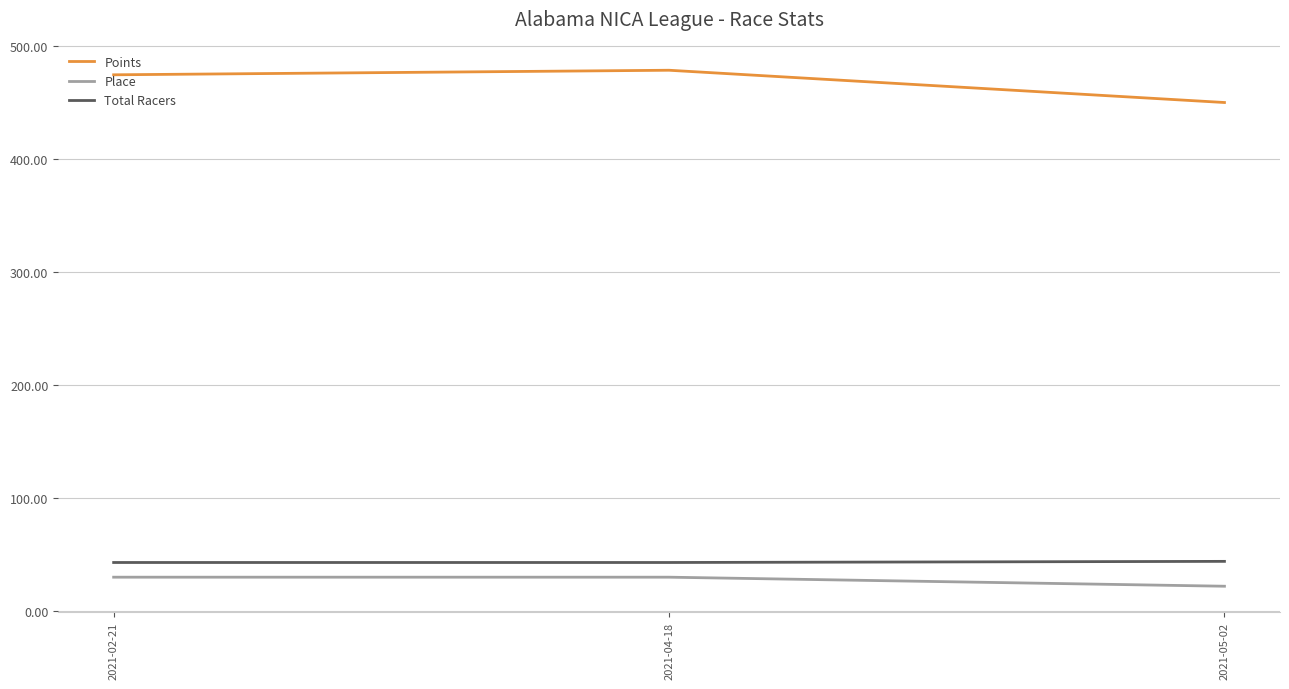

What position from the left is 2021-04-18?

2